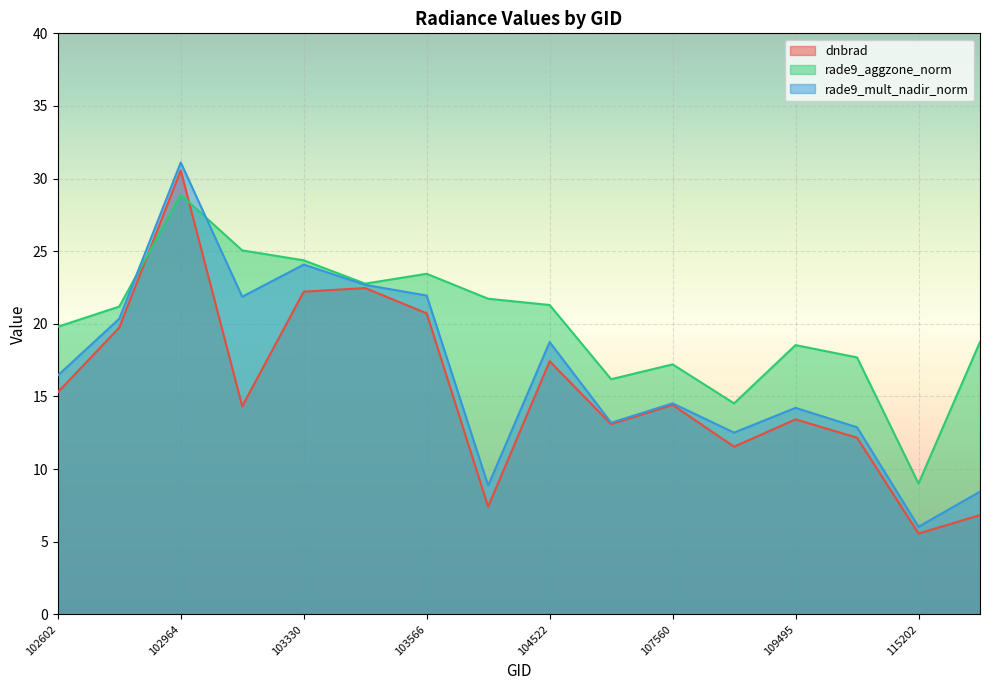

Count the number of data series in this chart.

3